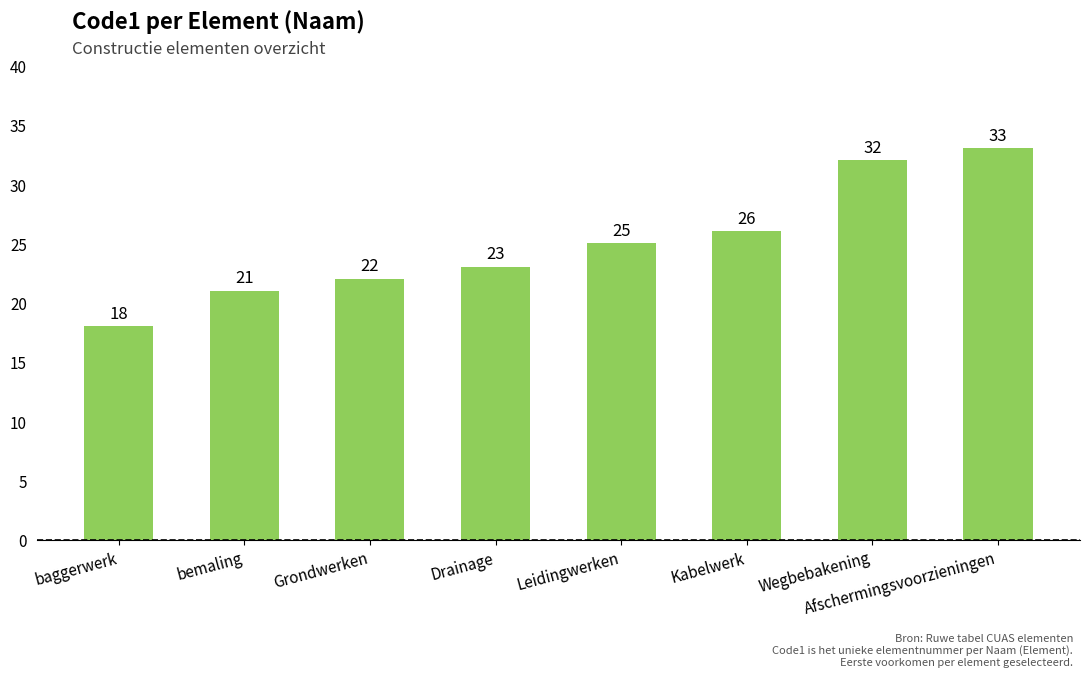

Where is the data nearest to the value 25?

Leidingwerken